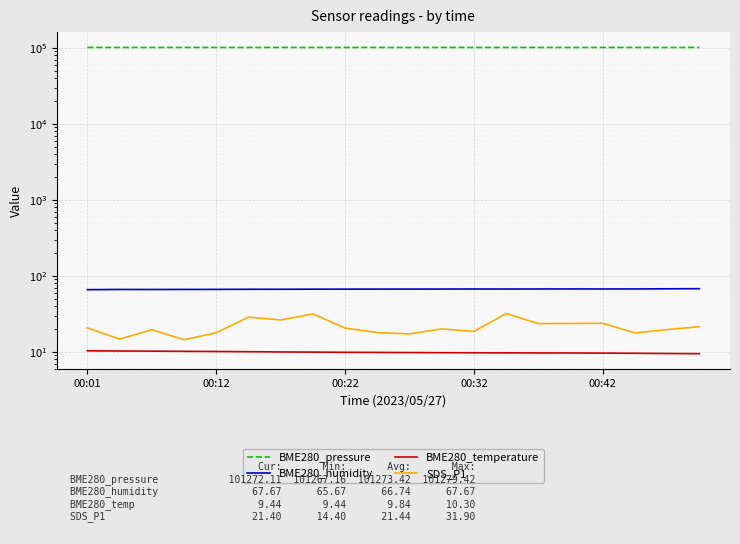

What is the difference between the maximum and minimum values in the SDS_P1 series?

17.5